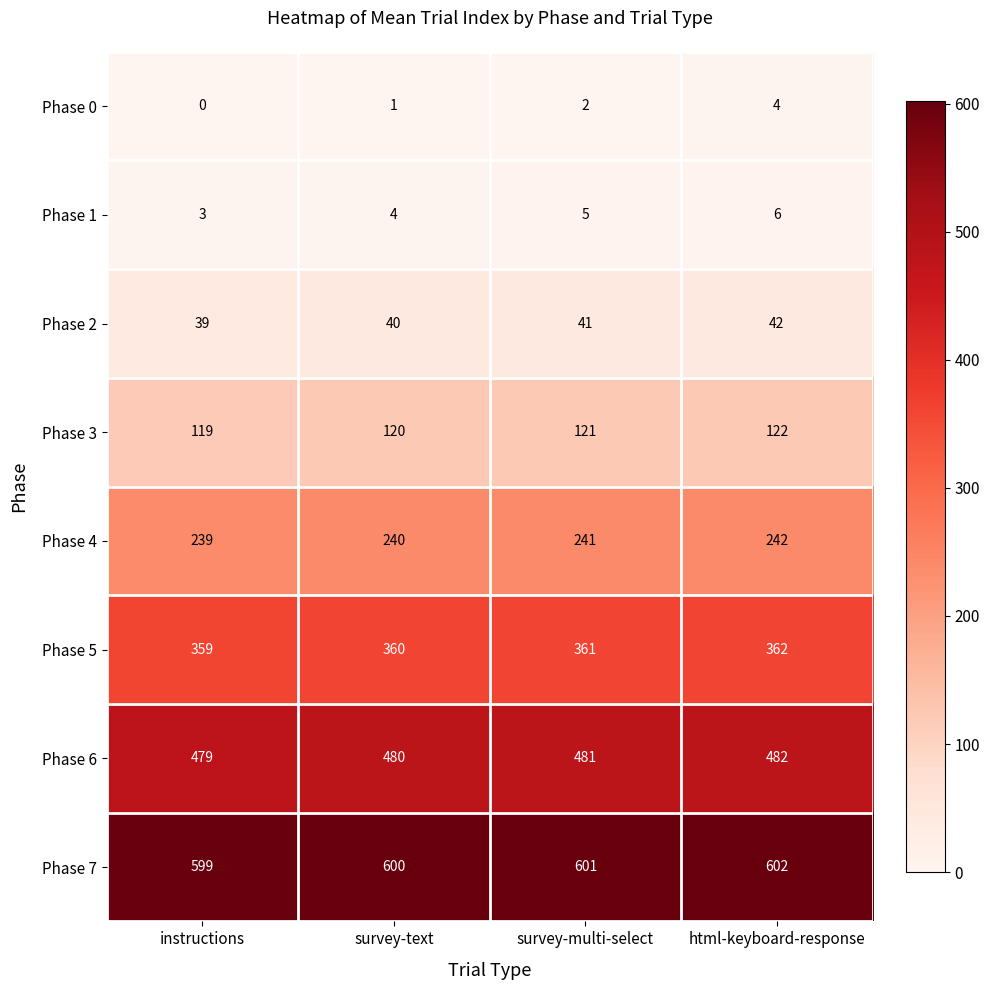

Which label corresponds to the smallest value in the chart?

instructions